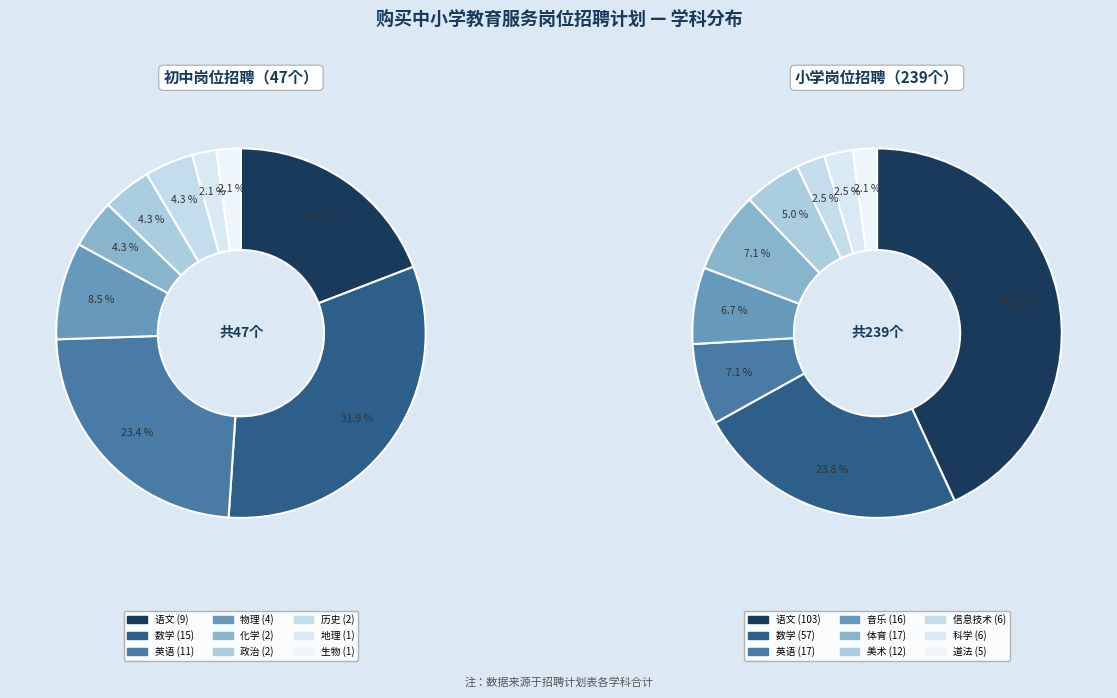

How many slices are in this pie chart?

9